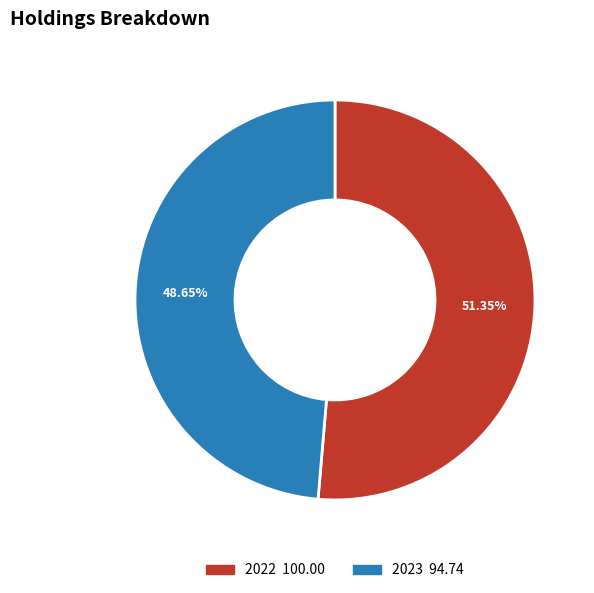

True or false: 2023 accounts for 63% of the total.

False